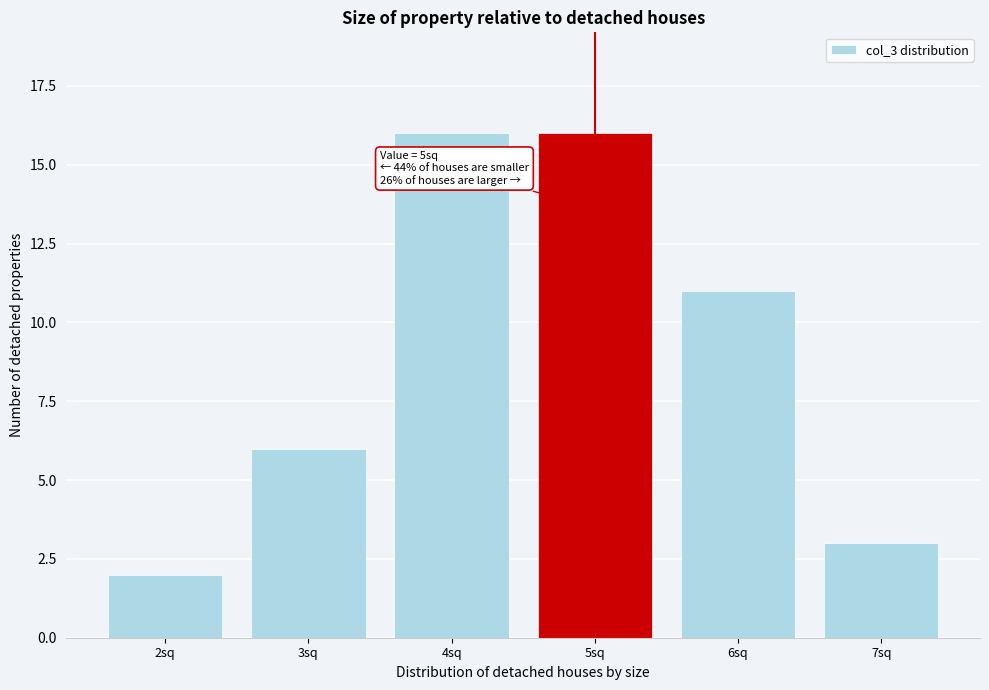

Reading right to left, list all the values displayed in this chart.

3	11	16	16	6	2